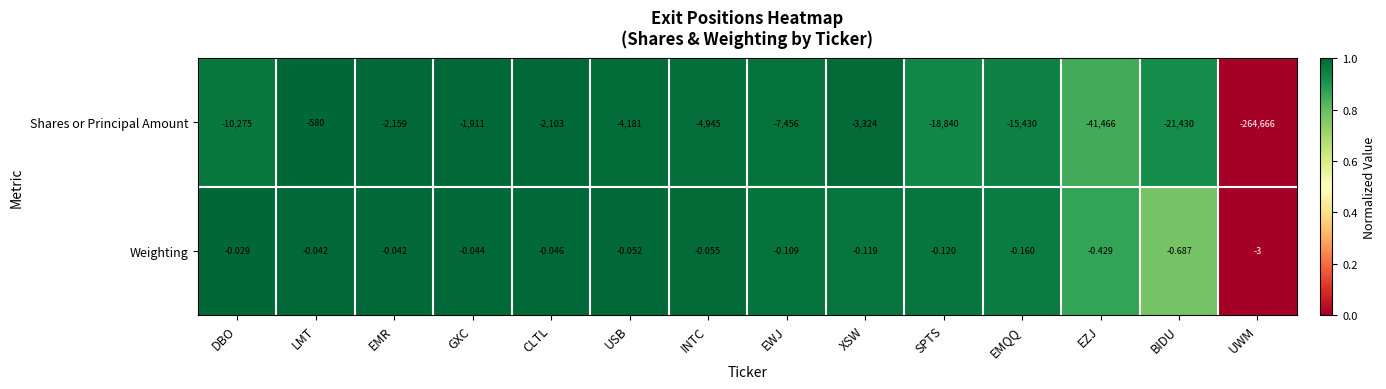

Which category has the highest value in the Shares or Principal Amount series?

LMT